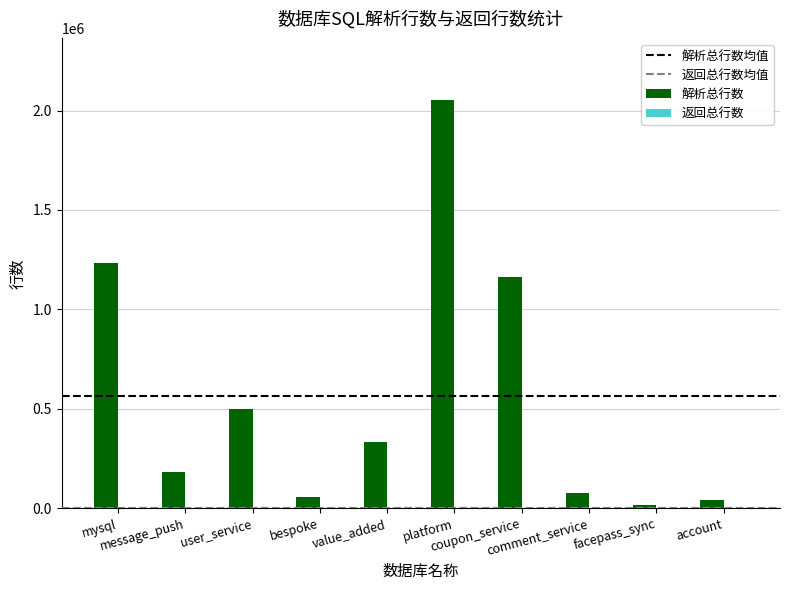

What is the sum of all 解析总行数 values?

5652896